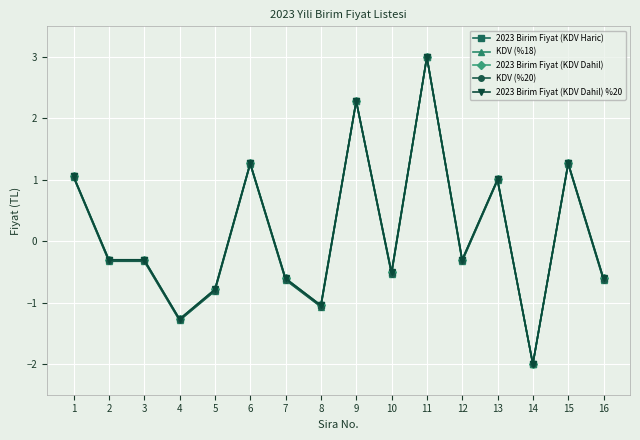

True or false: KDV (%18) has more than 0 points higher than both neighbors.

True